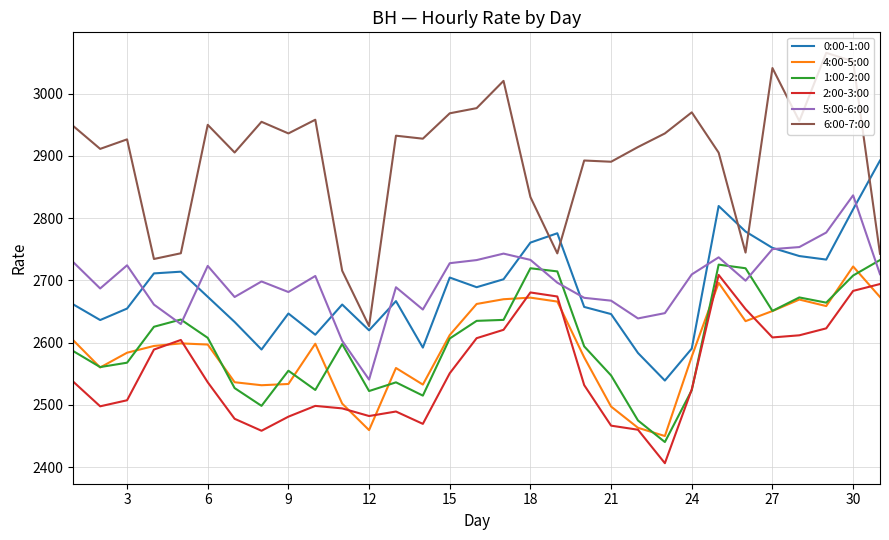

Which series has the widest spread of values?

6:00-7:00